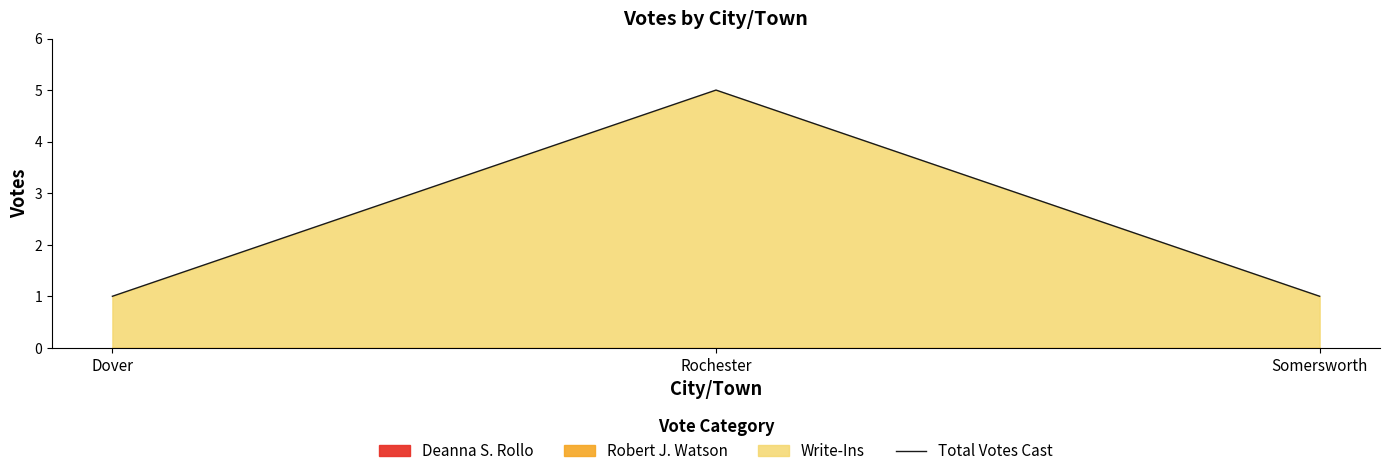

What is the difference between the values at Somersworth and Rochester?

4